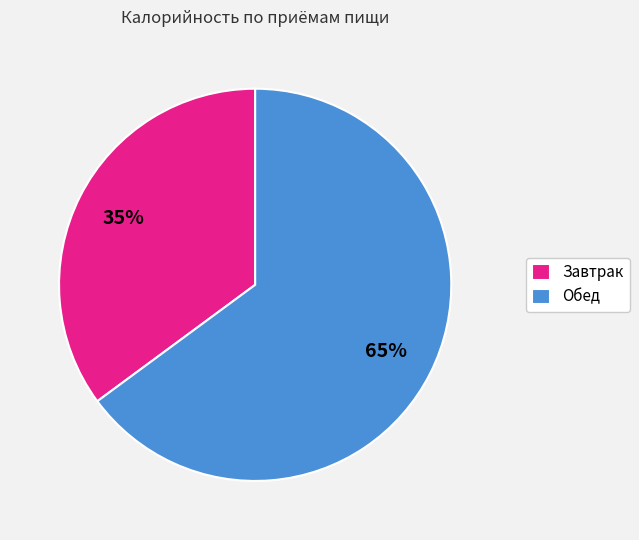

What percentage is the Обед slice, to the nearest percent?

65%